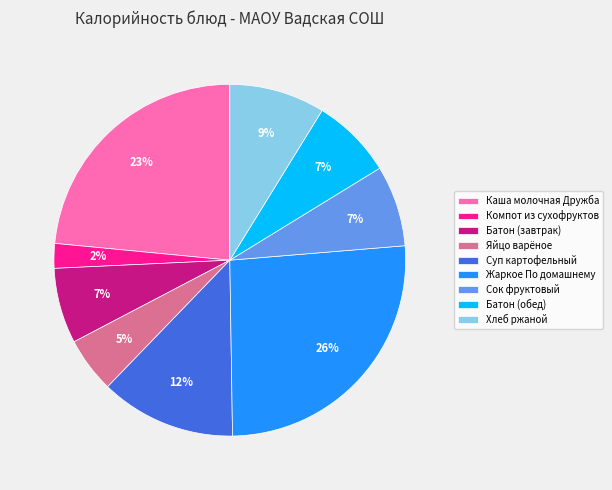

To the nearest percent, what portion does Каша молочная Дружба represent?

23%